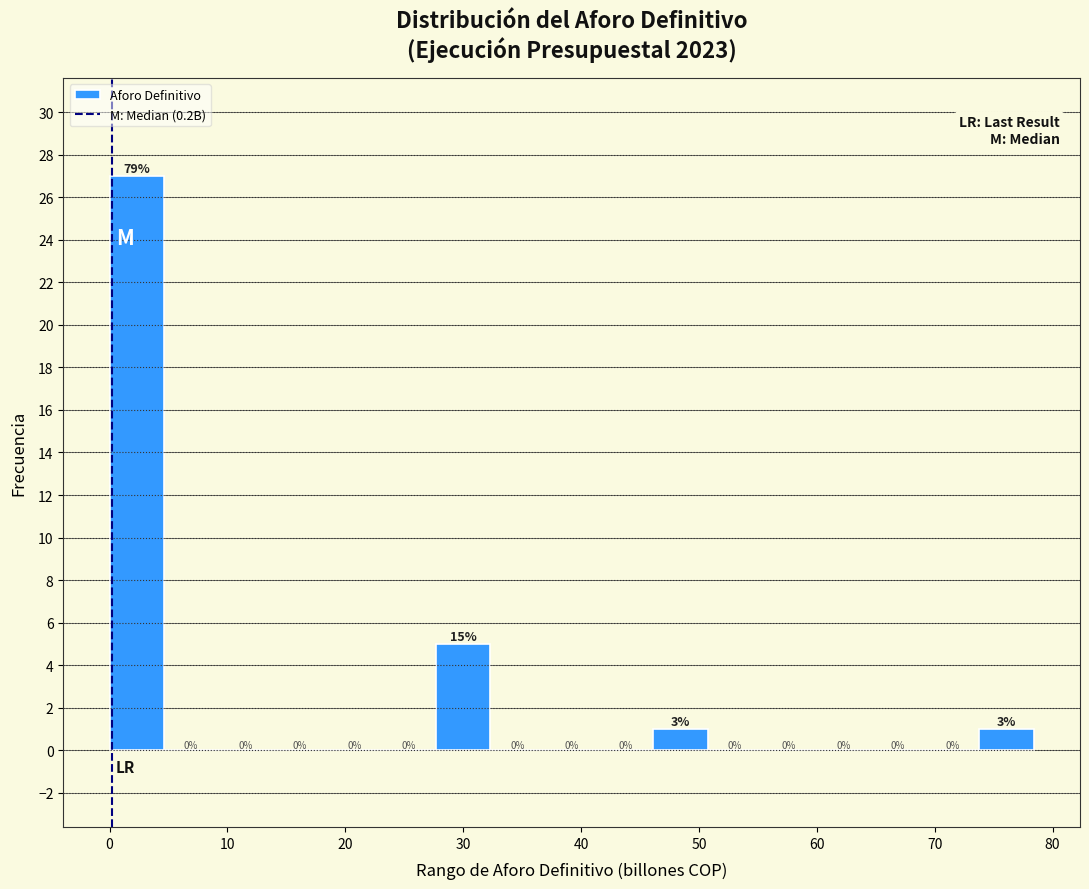

Over which range of the x-axis is the bar tallest?

0 to 5